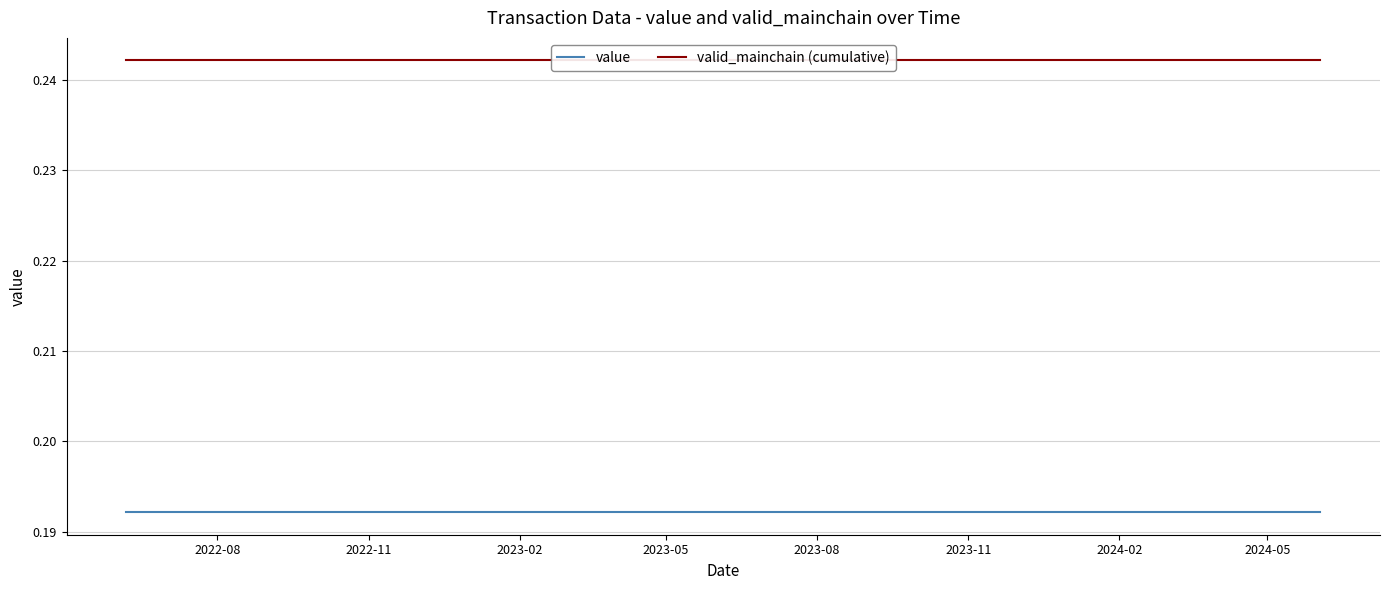

True or false: value and valid_mainchain (cumulative) intersect in this chart.

False